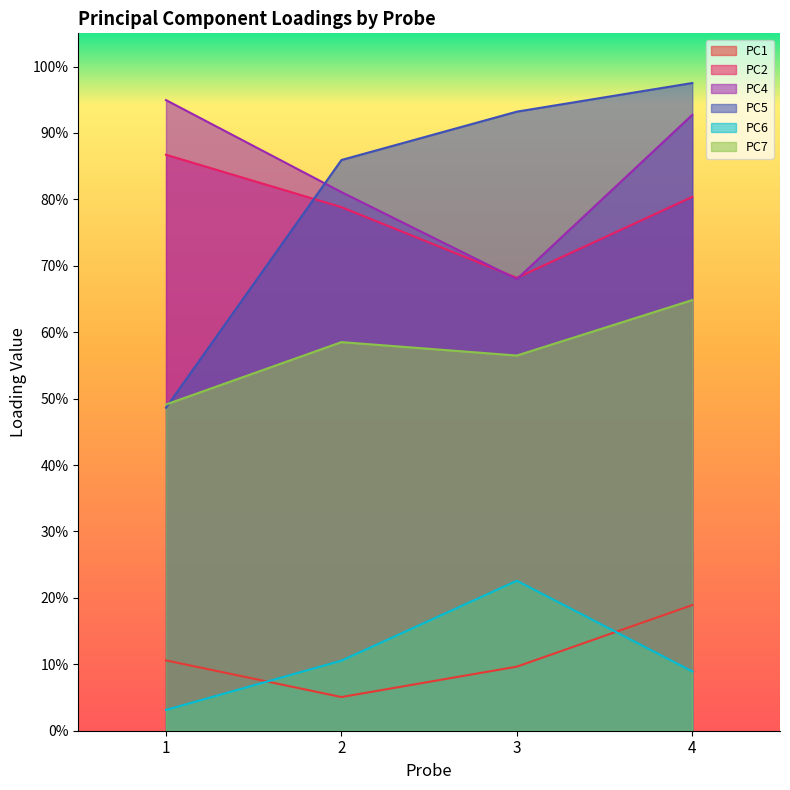

Rank the categories by PC7 value from lowest to highest.

1, 3, 2, 4